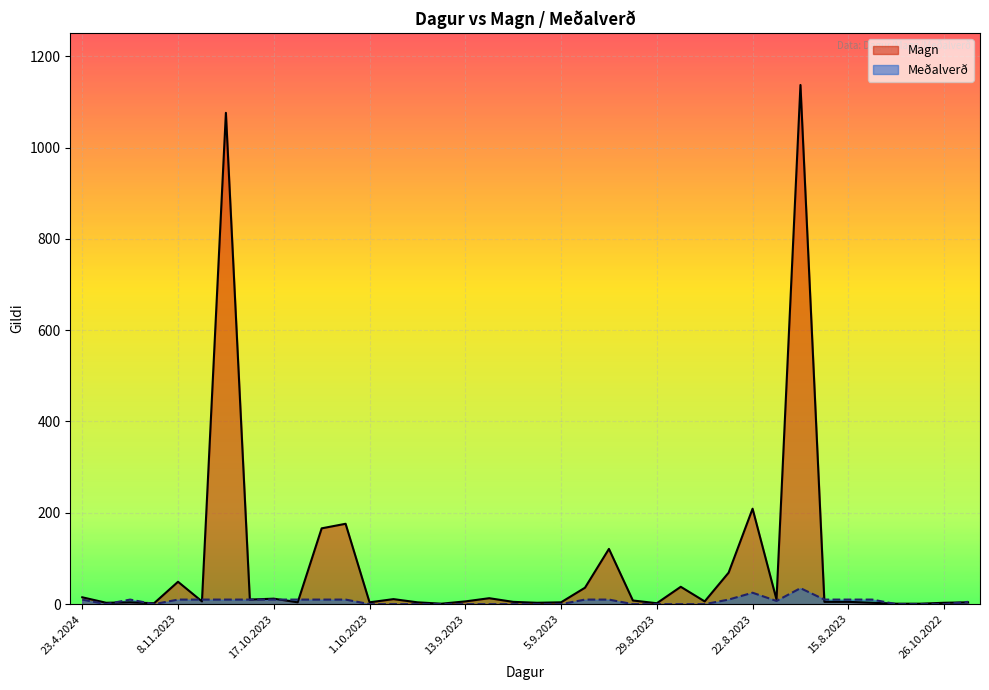

What position from the left is 29.8.2023?

25